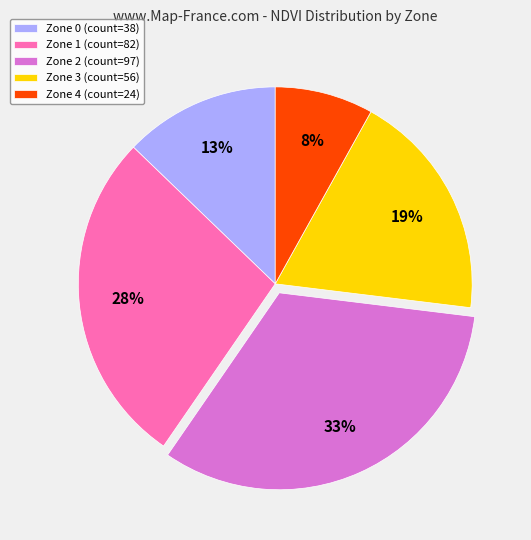

To the nearest percent, what is the difference between the largest and smallest slice percentages?

25%